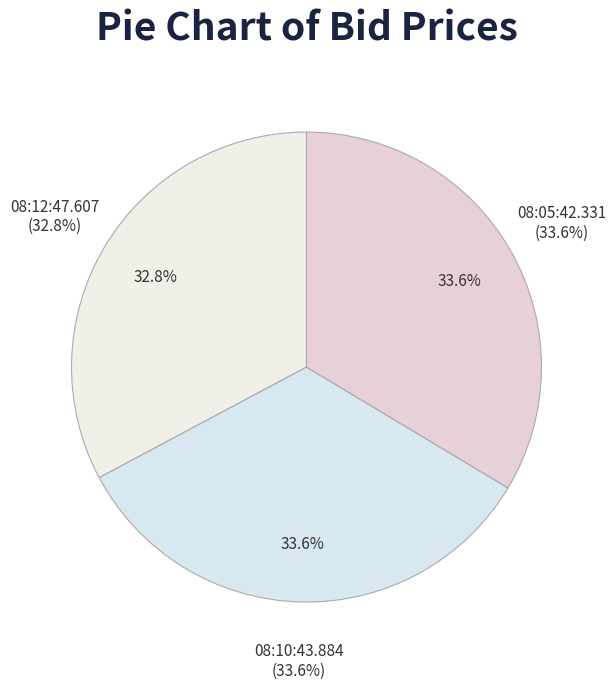

Count the number of slices in the pie.

3